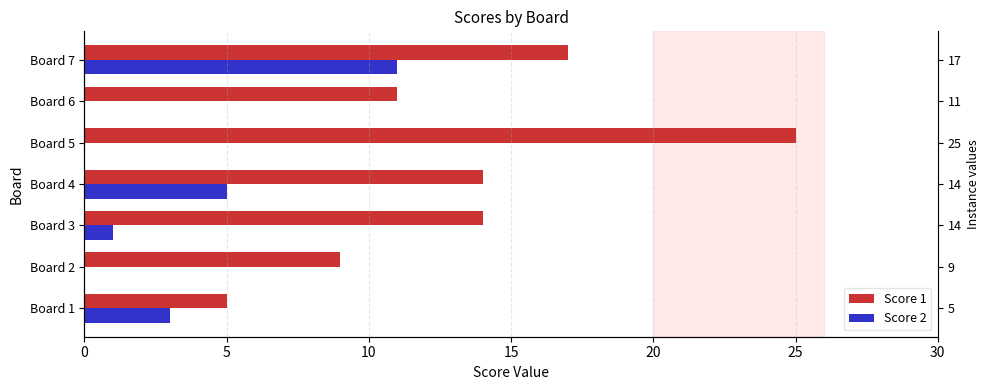

How many data points in Score 1 are less than 14?

3